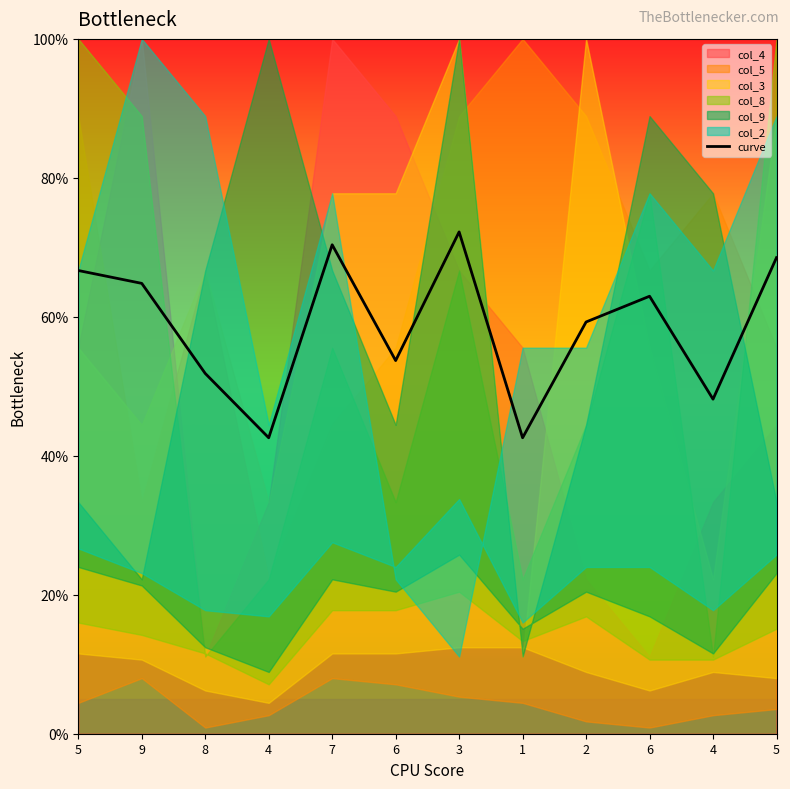

Reading right to left, extract all data points from this chart.

68.5	48.1	63.0	59.3	42.6	72.2	53.7	70.4	42.6	51.9	64.8	66.7